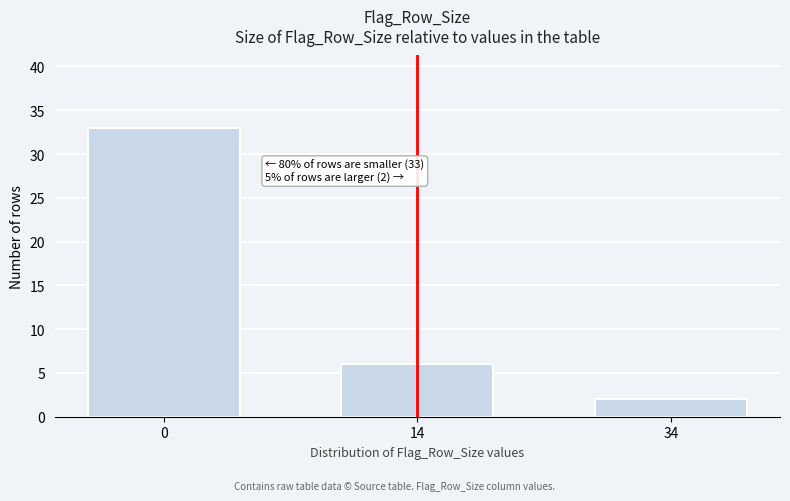

Reading left to right, extract all data points from this chart.

33	6	2